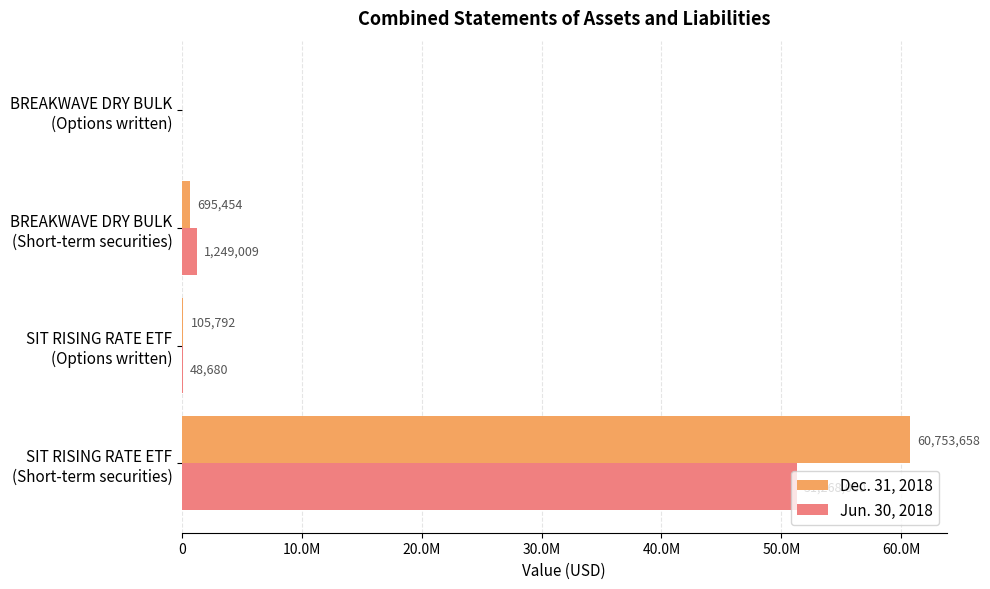

What are all the series names shown in the legend?

Dec. 31, 2018, Jun. 30, 2018